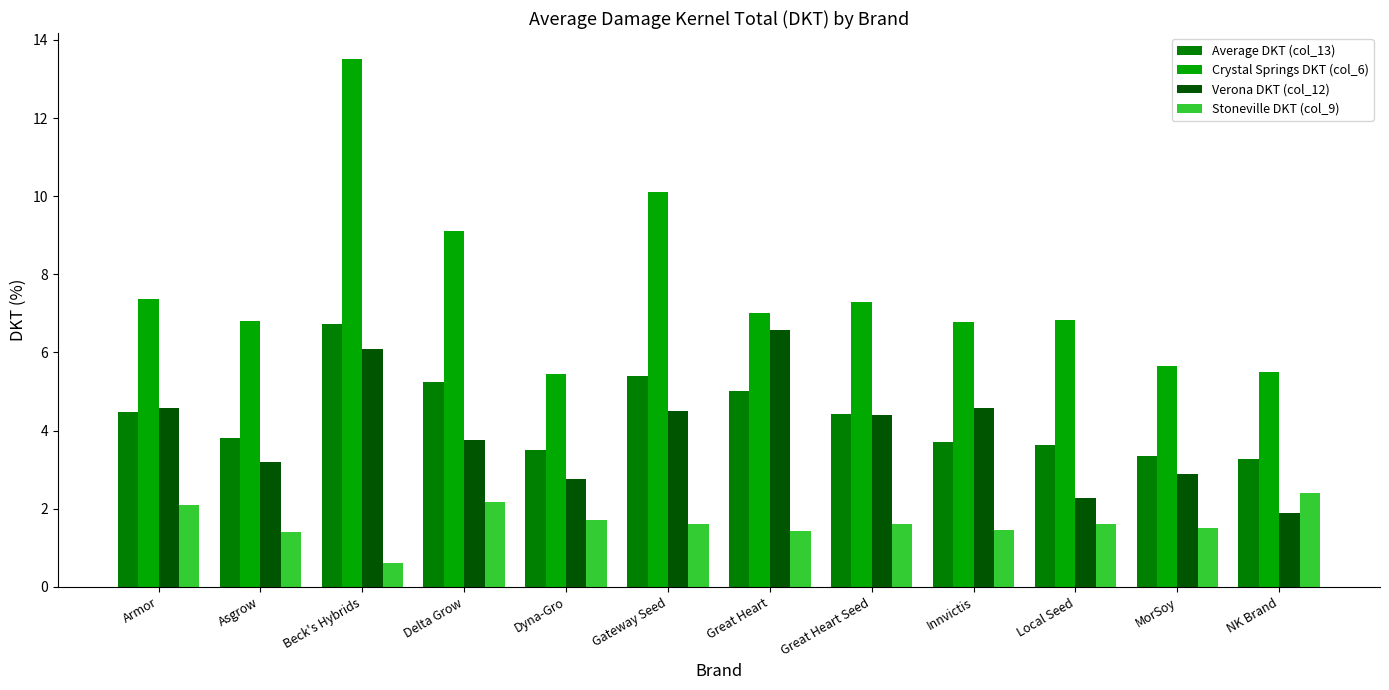

What is the difference between the second highest and minimum values in the Average DKT (col_13) series?

2.1